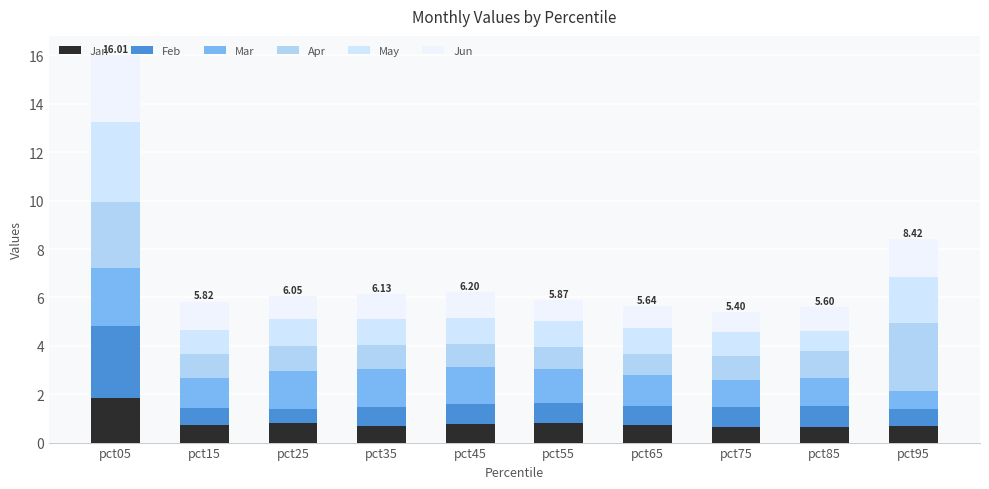

Does the chart contain any negative values?

No